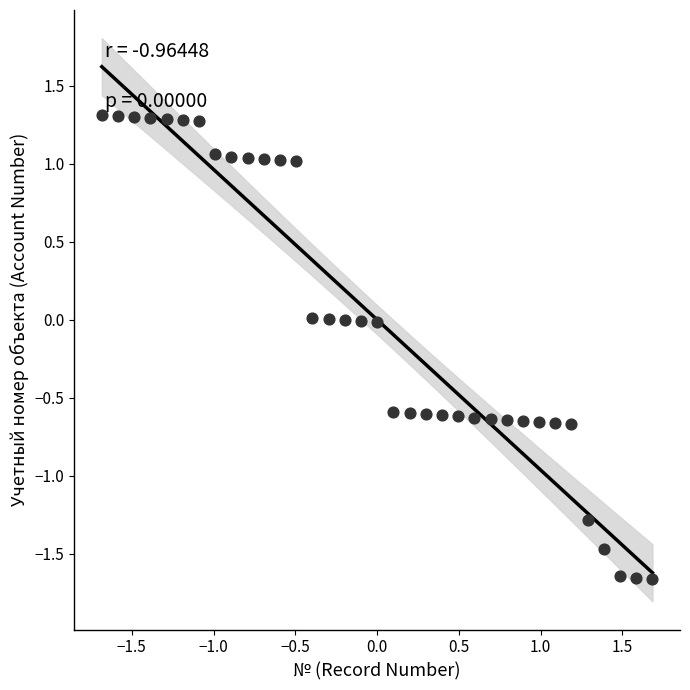

What is the range of X values (max minus min)?

3.4